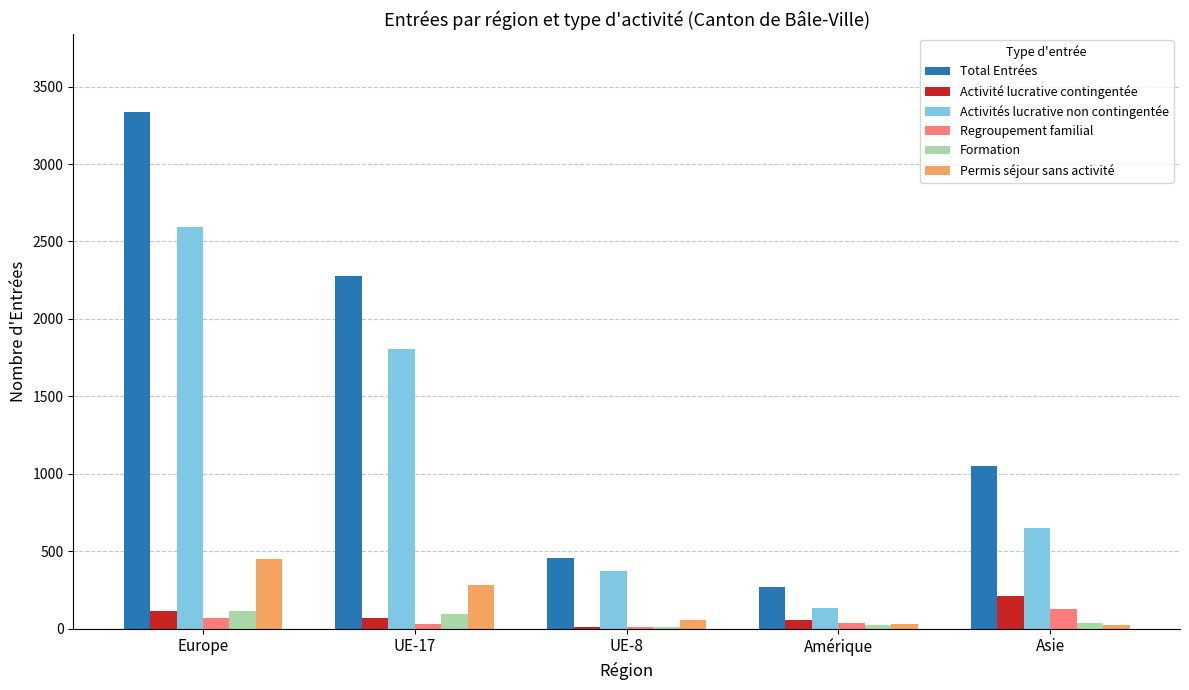

Are the bars horizontal?

No